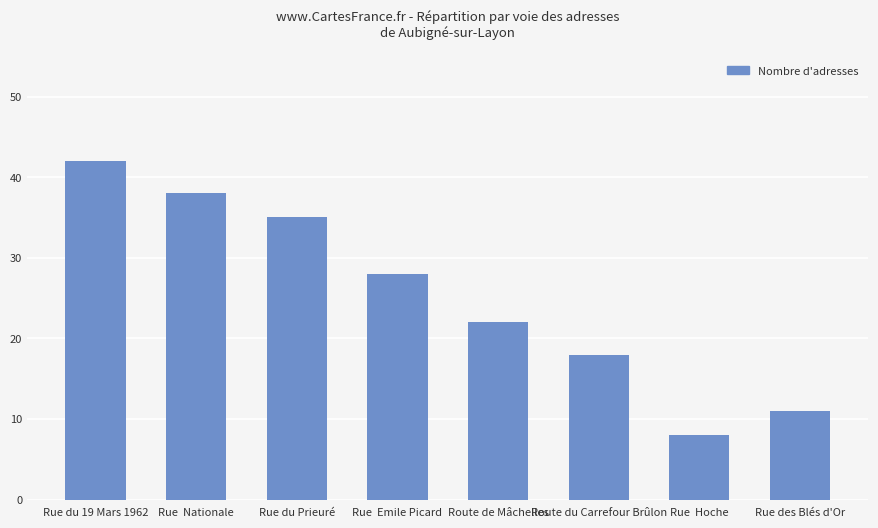

What is the value of the 3rd bar from the left?

35